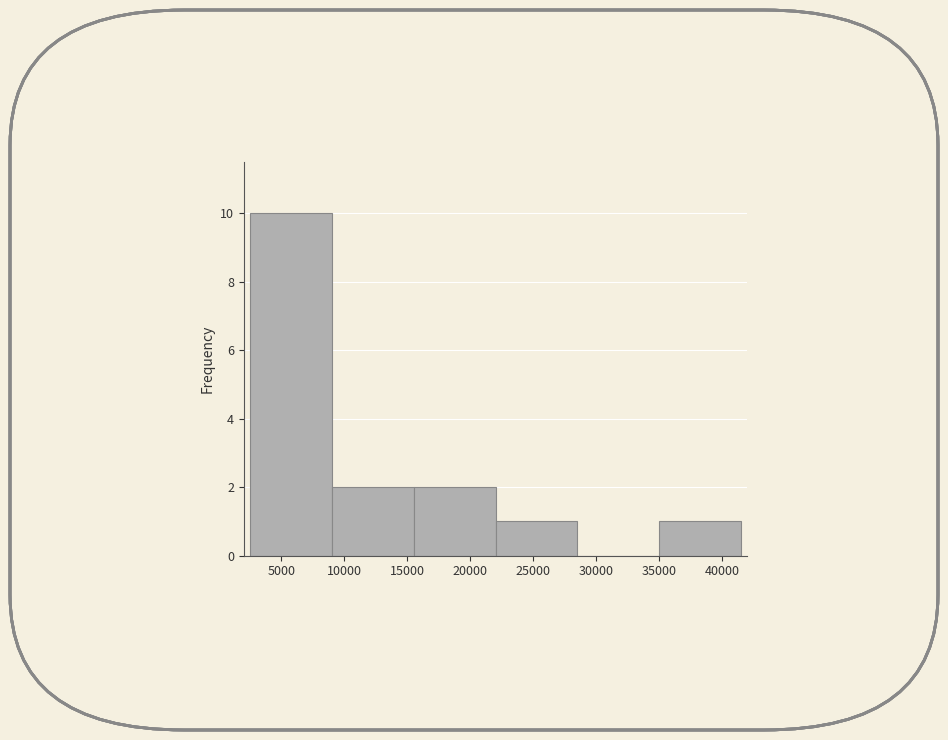

How tall is the bar that spans 2500 to 9000 on the x-axis? Neither the bar edges nor the heights are printed on the chart, so give them approximately, as read against the axes.

10